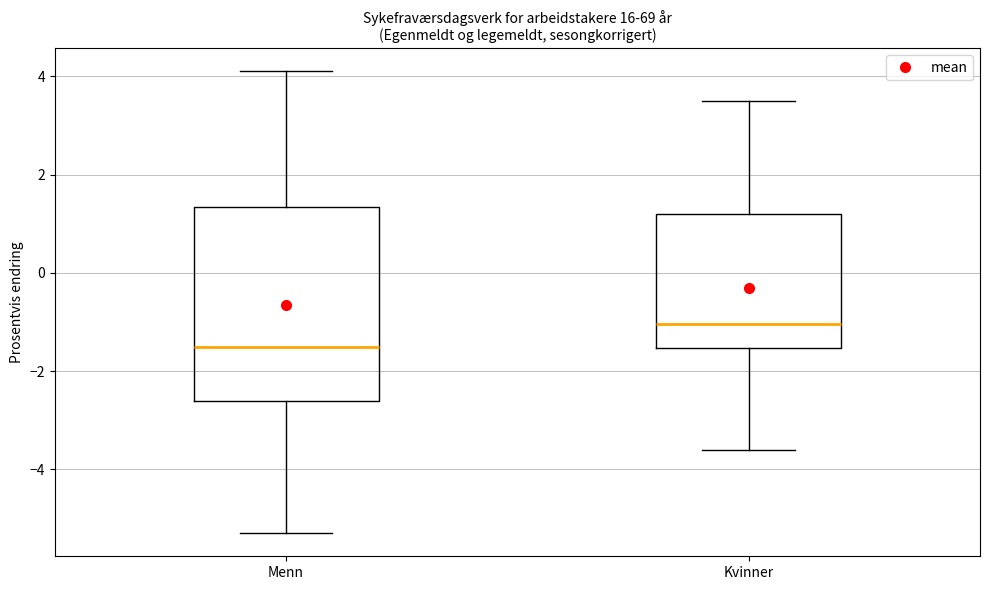

Reading left to right, transcribe this box plot: for each box, give where its median line is, the range the box spans, and where its two whiskers end, as read against the y-axis. The values are not printed on the chart, so give them approximately, as read against the axis.

Menn: median -1.4, box -2.6 to 1.4, whiskers -5.2 to 4.2
Kvinner: median -1.0, box -1.6 to 1.2, whiskers -3.6 to 3.6